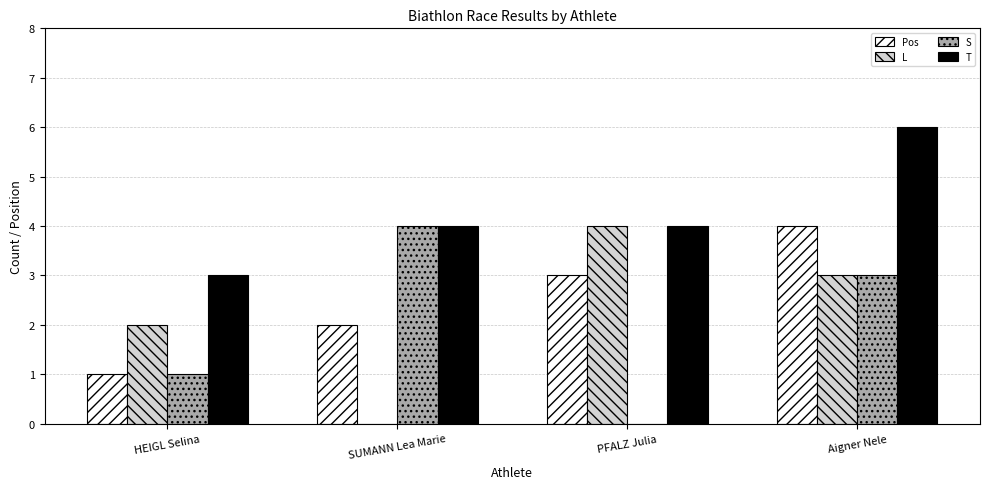

Which series has the largest total across all categories?

T